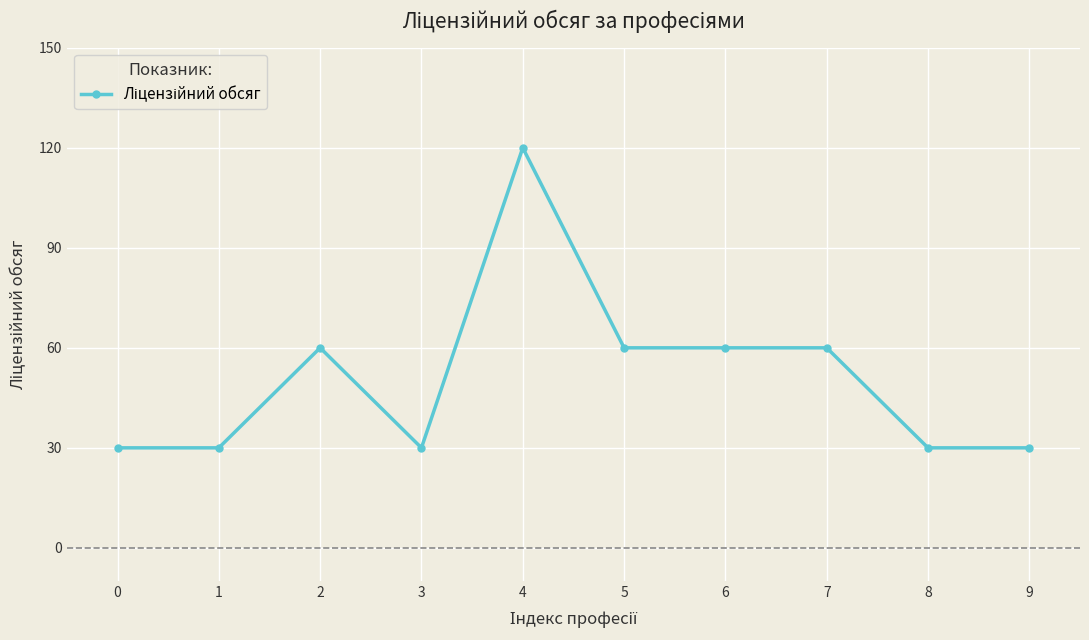

Reading left to right, extract all data points from this chart.

0=30	1=30	2=60	3=30	4=120	5=60	6=60	7=60	8=30	9=30